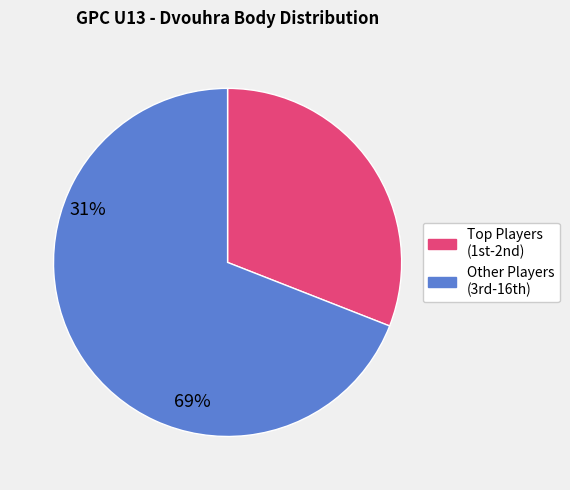

Is there any slice that represents more than half of the pie?

Yes